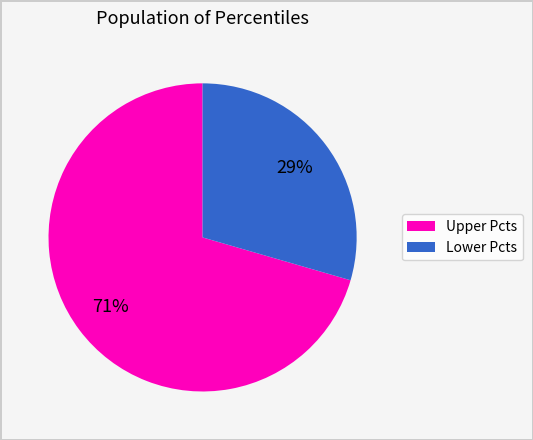

How many segments does this pie chart have?

2